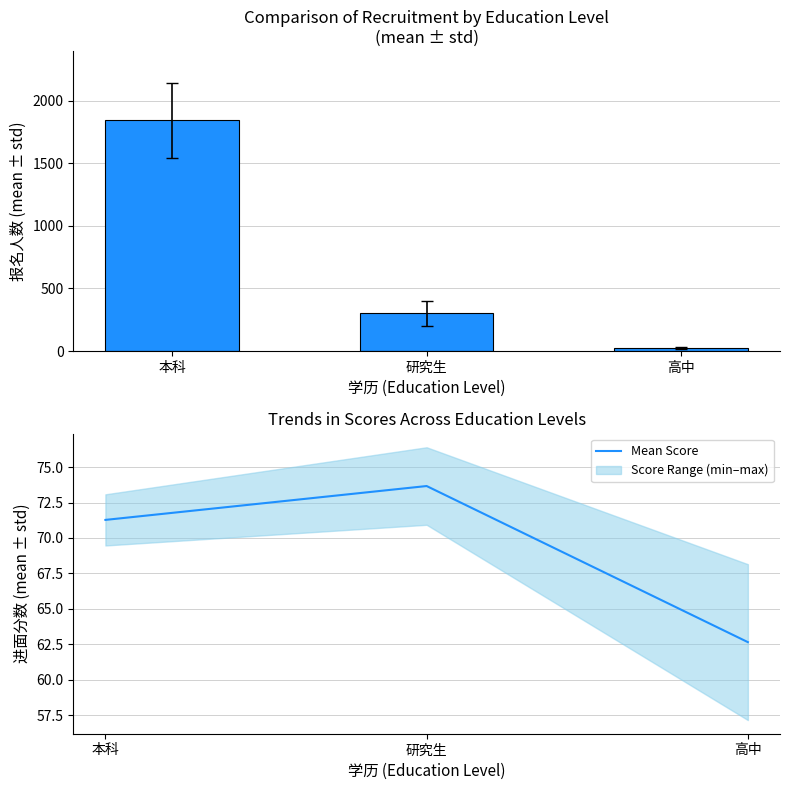

What is the label of the 2nd bar from the left?

研究生